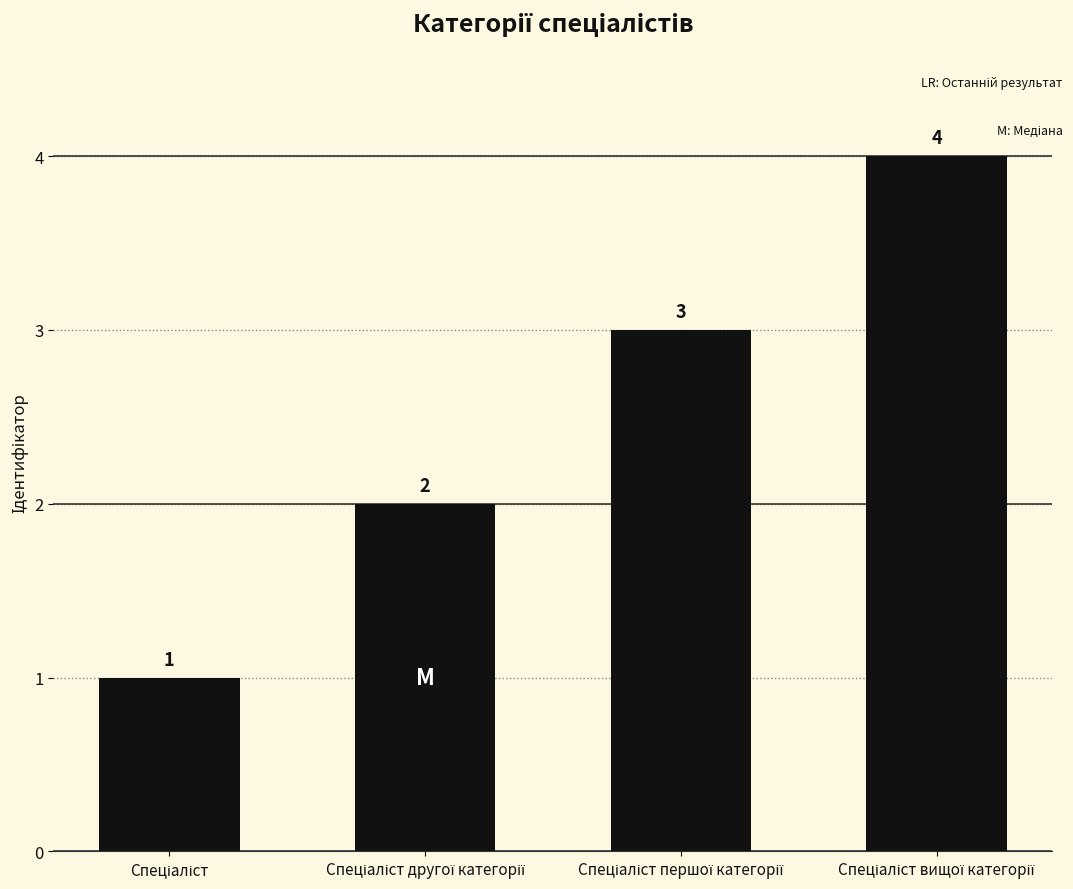

Are the bars grouped side by side (vs. stacked)?

No